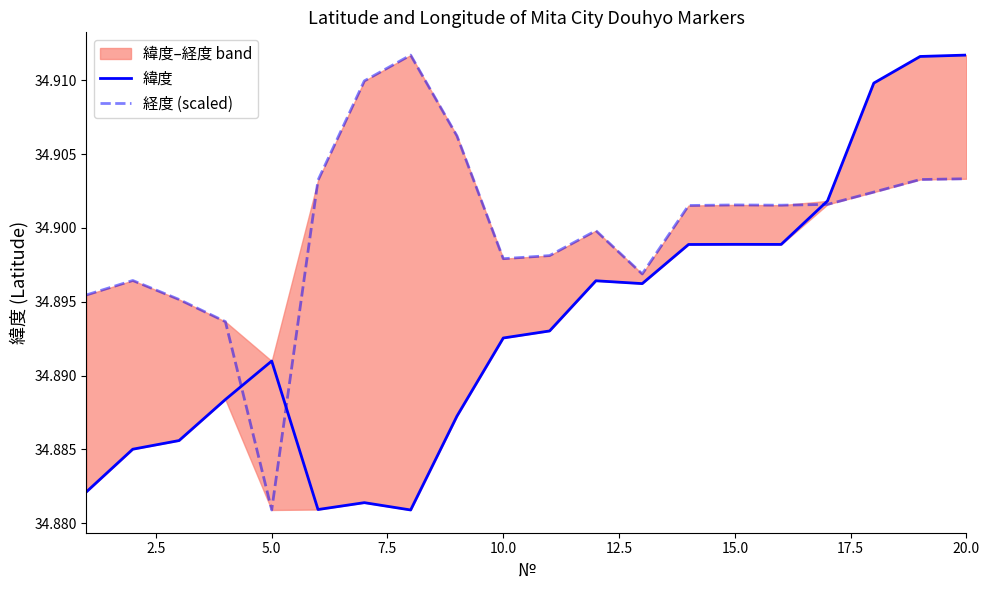

Rank the series at 7.5 from lowest to highest value.

緯度, 経度 (scaled)